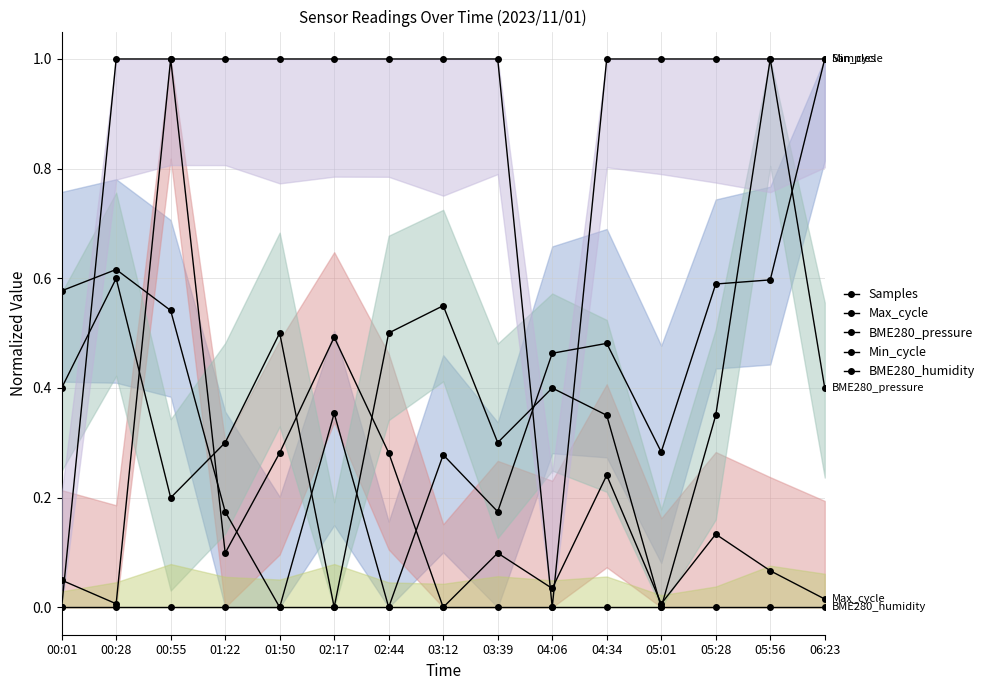

What are all the series names shown in the legend?

Samples, Max_cycle, BME280_pressure, Min_cycle, BME280_humidity